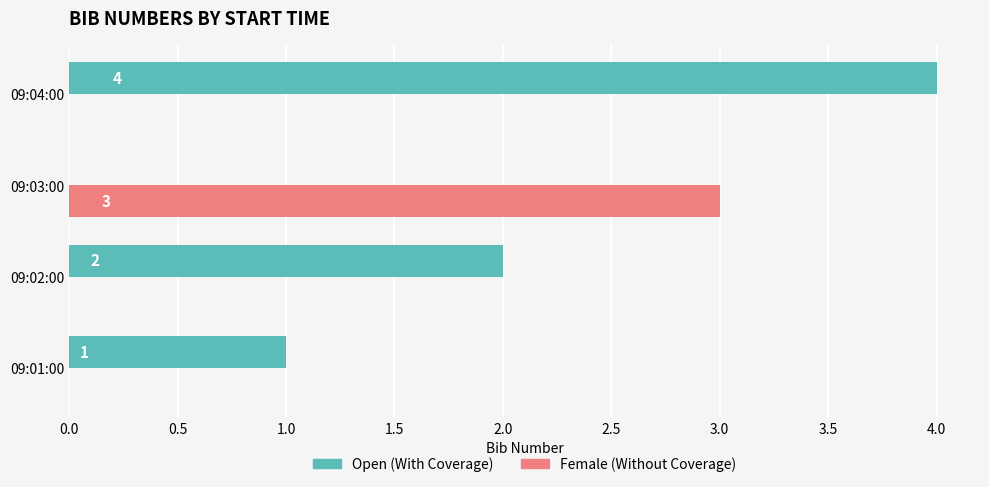

What is the total value across all series at 09:04:00?

4